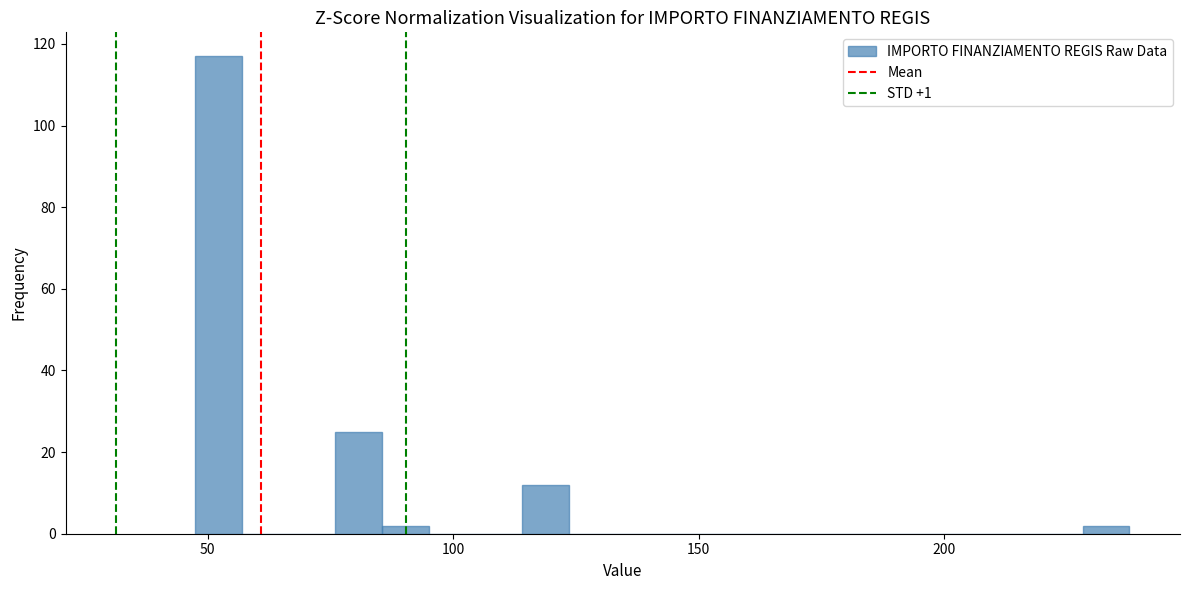

Read against the x-axis, roughly where is the centre of the tallest bar?

50